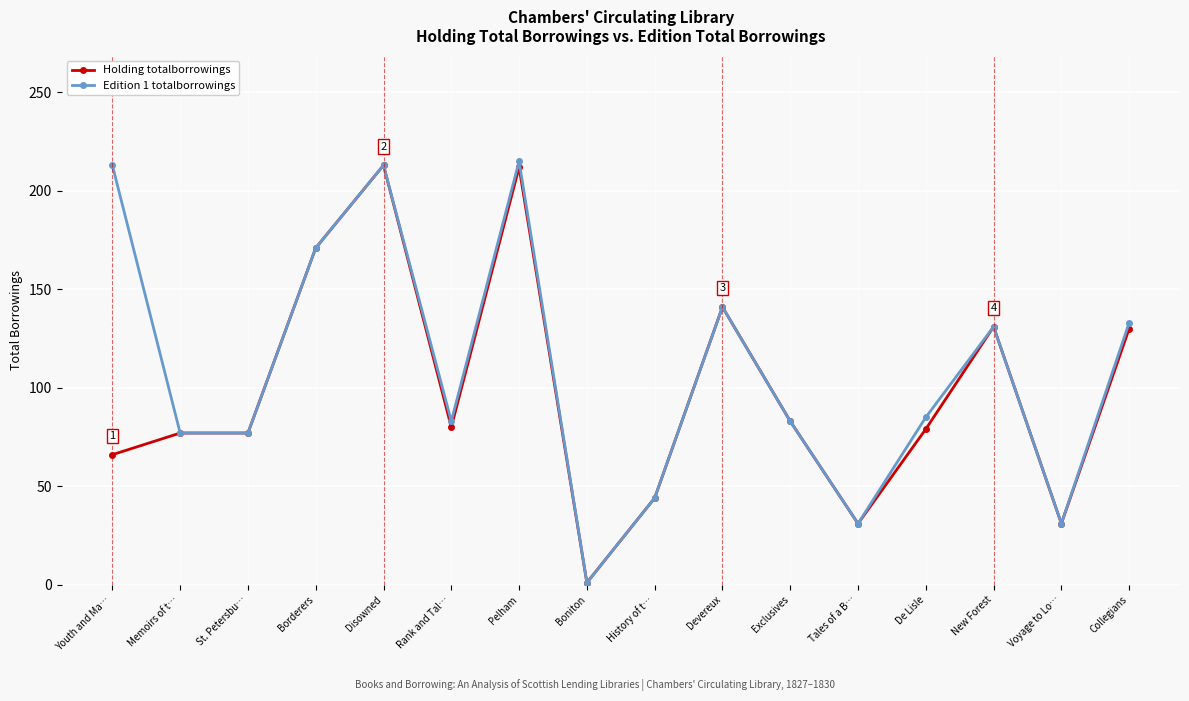

Is this an area chart (filled region under the line)?

No